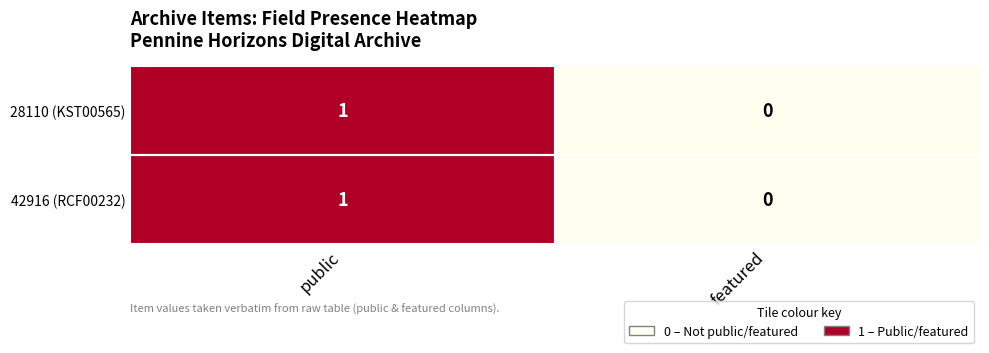

True or false: 42916 (RCF00232) has a value of 2 at public.

False